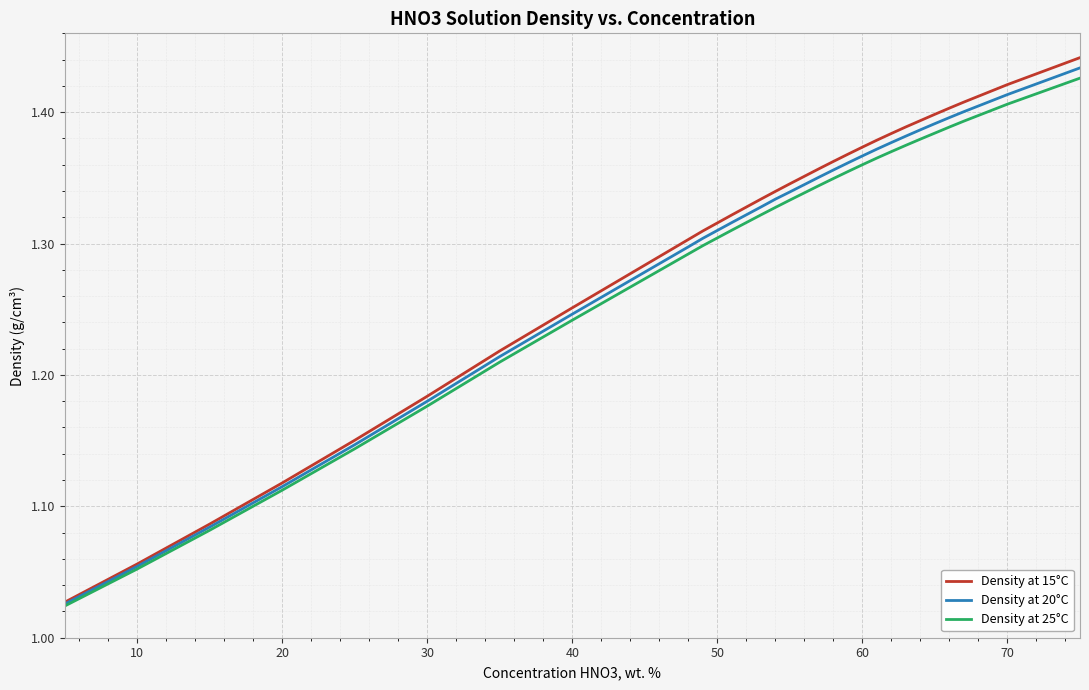

Which series has the largest range (max minus min)?

Density at 15°C